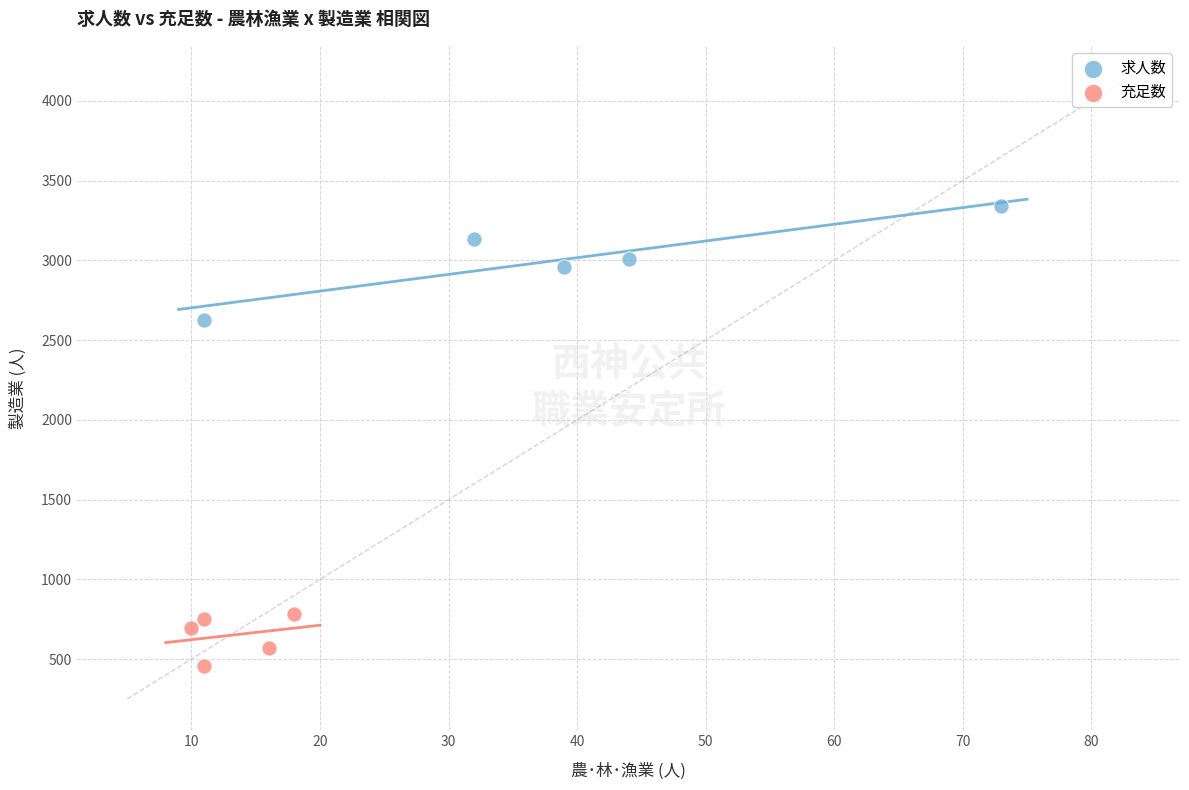

Which series contains the lowest Y value?

充足数